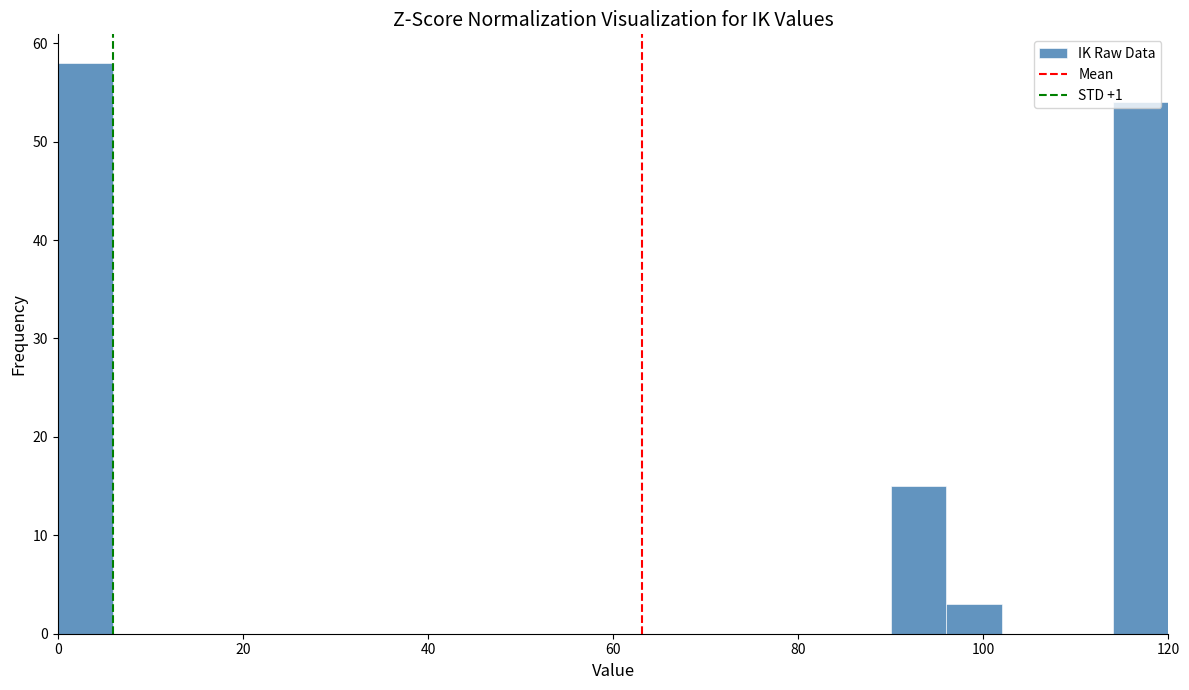

Around what value on the x-axis is the tallest bar? Give the approximate position of its centre, as read against the axis.

4